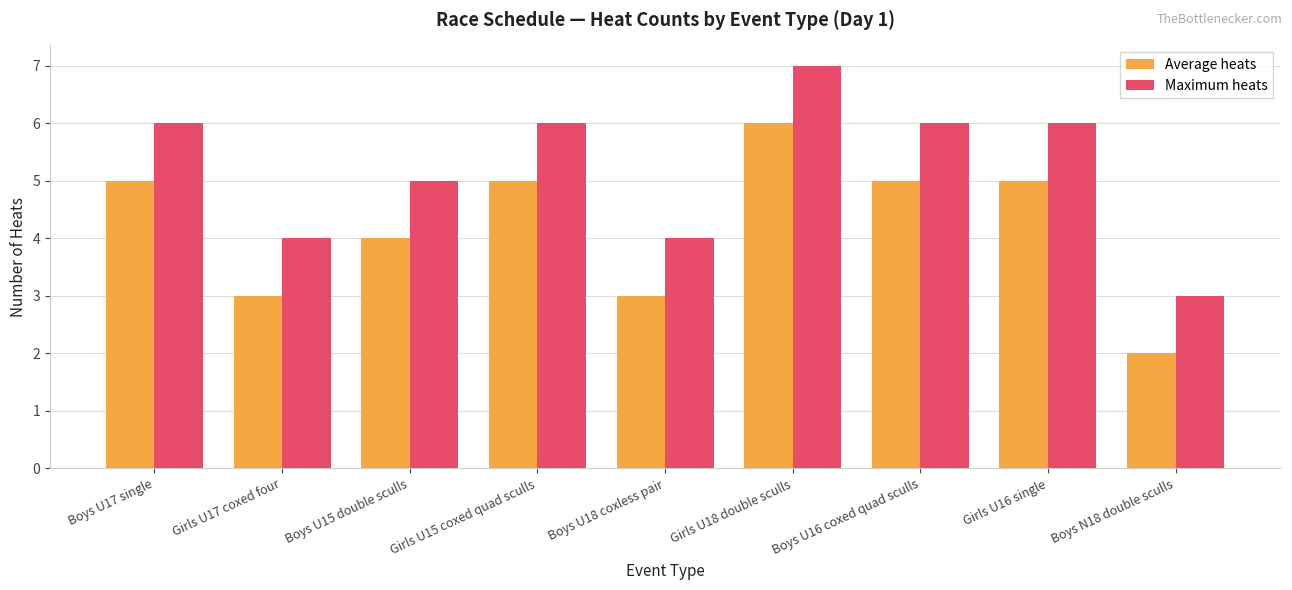

What is the maximum value for Average heats?

6